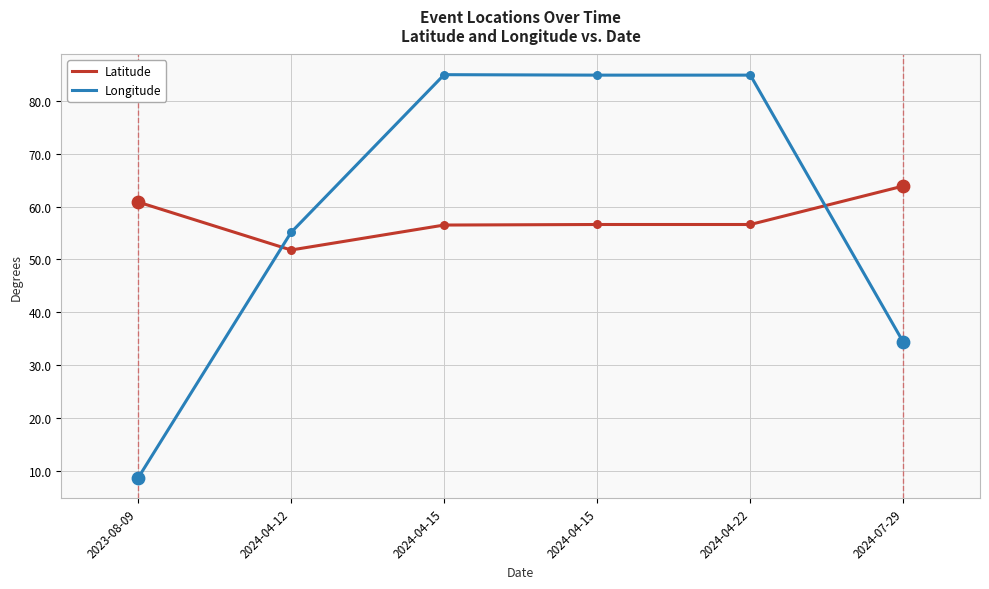

At which category is the sum across all series the highest?

2024-04-15